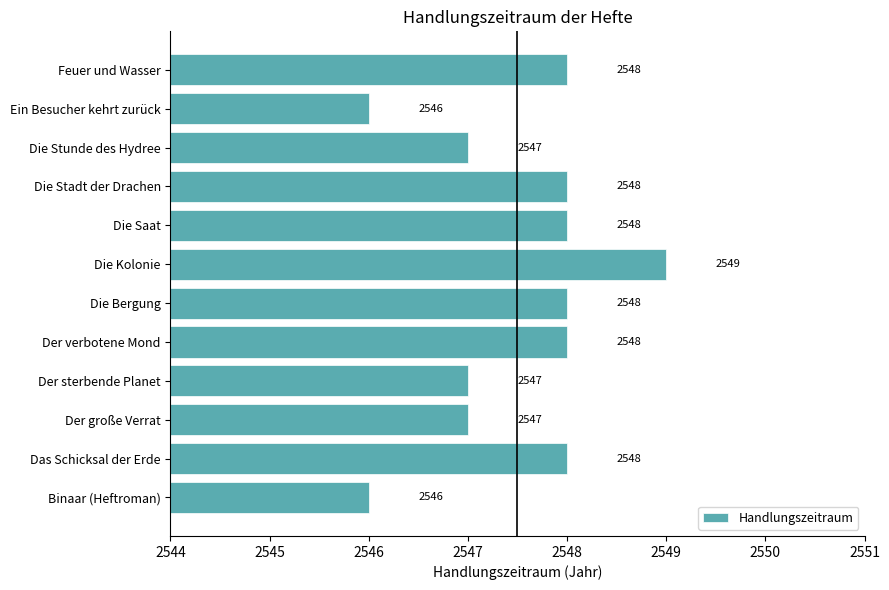

Is it true that the value at Binaar (Heftroman) is 722?

False